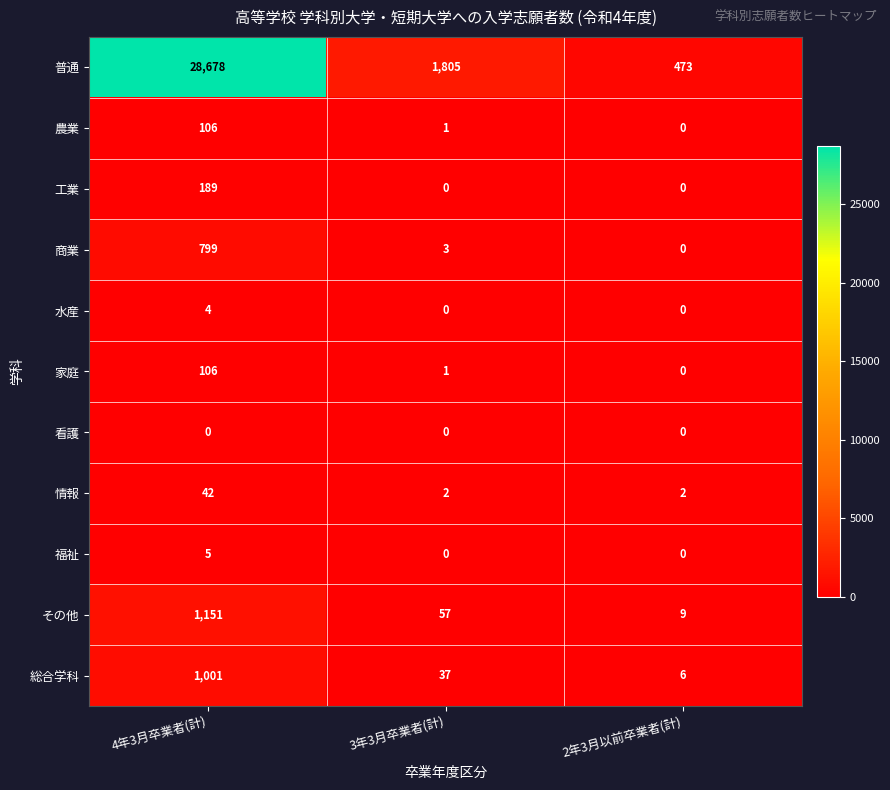

What is the average value of the 情報 series?

15